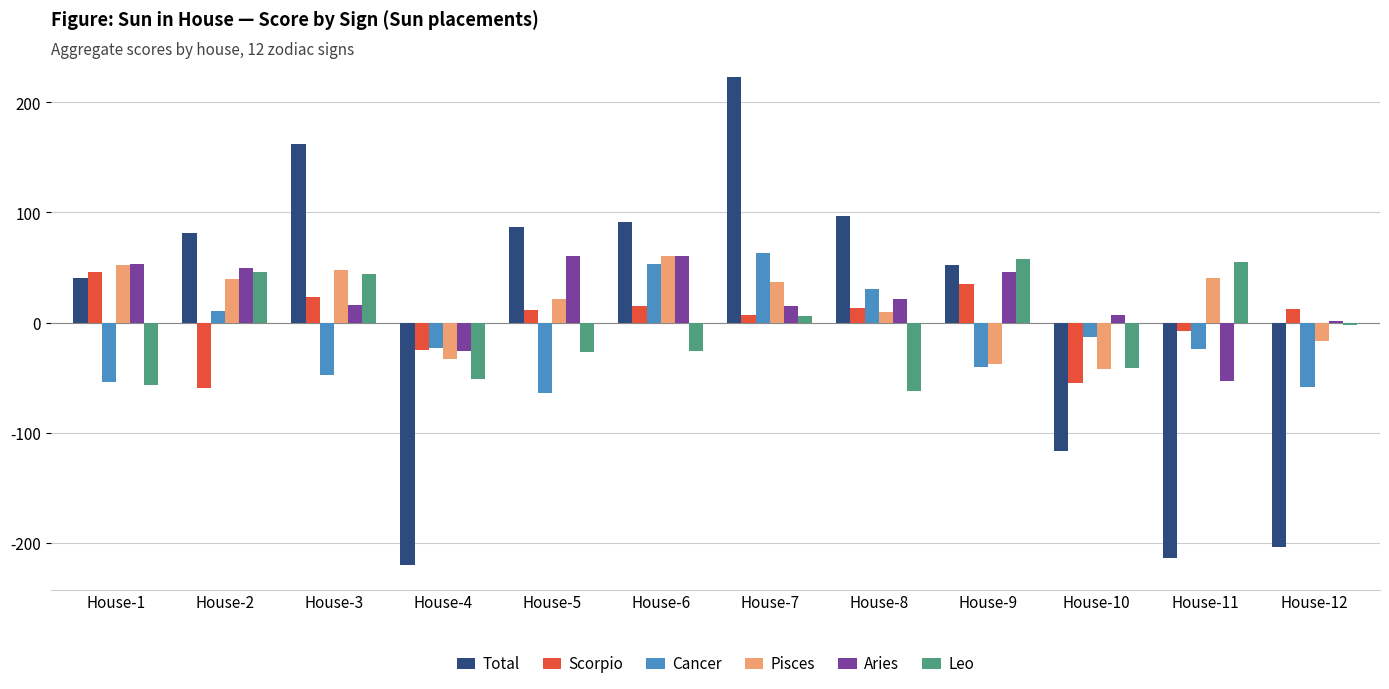

Where does the Scorpio series first go above 12?

House-1